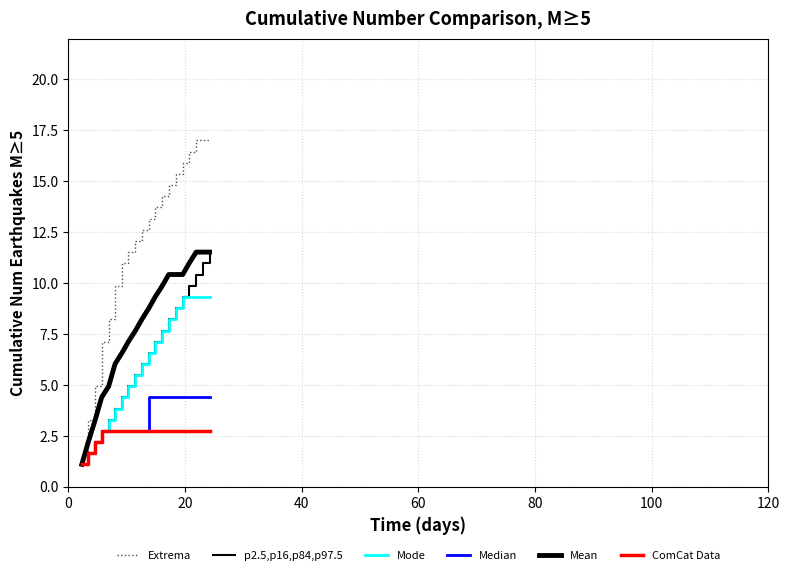

How many lines are shown in the chart?

6